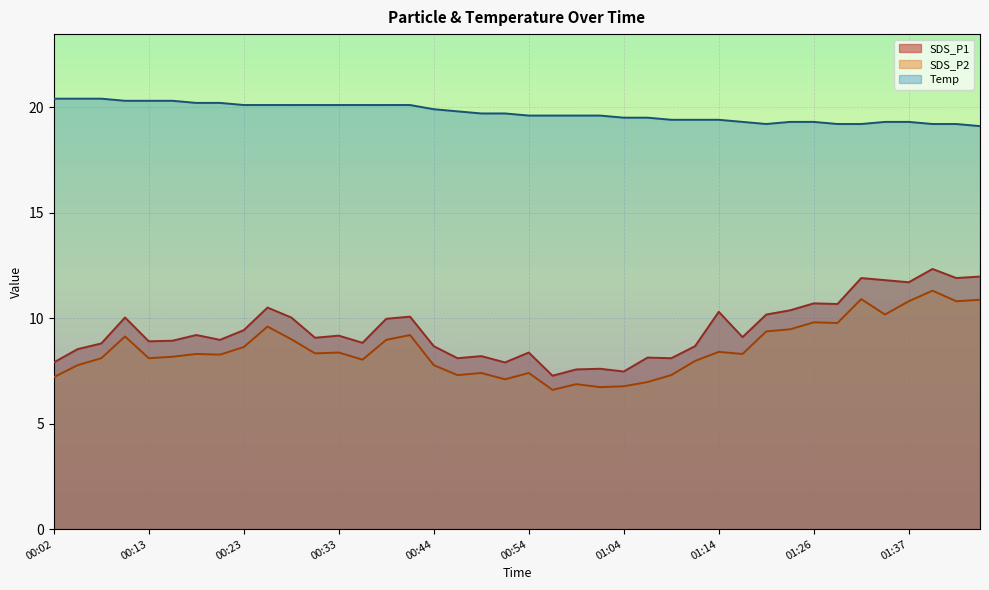

What is the sum of all Temp values?

789.6